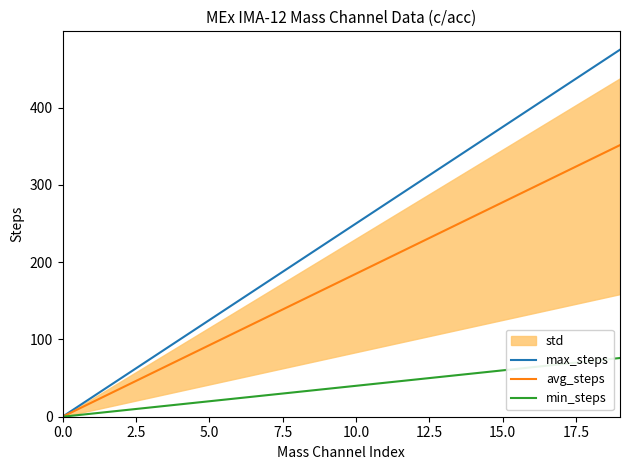

Does the chart have visible grid lines?

No